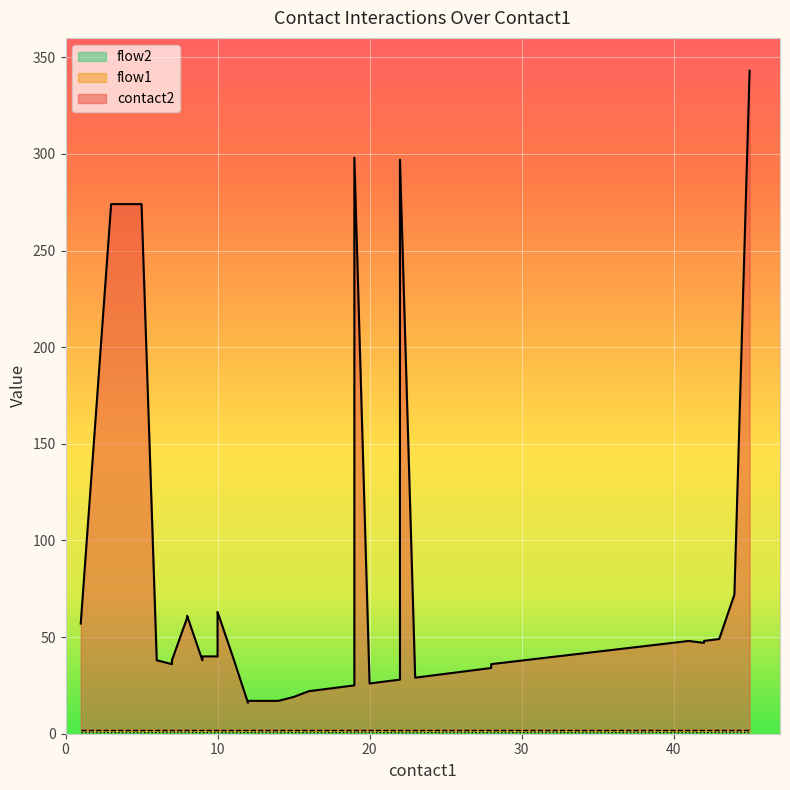

What is the average value of the contact2 series?

68